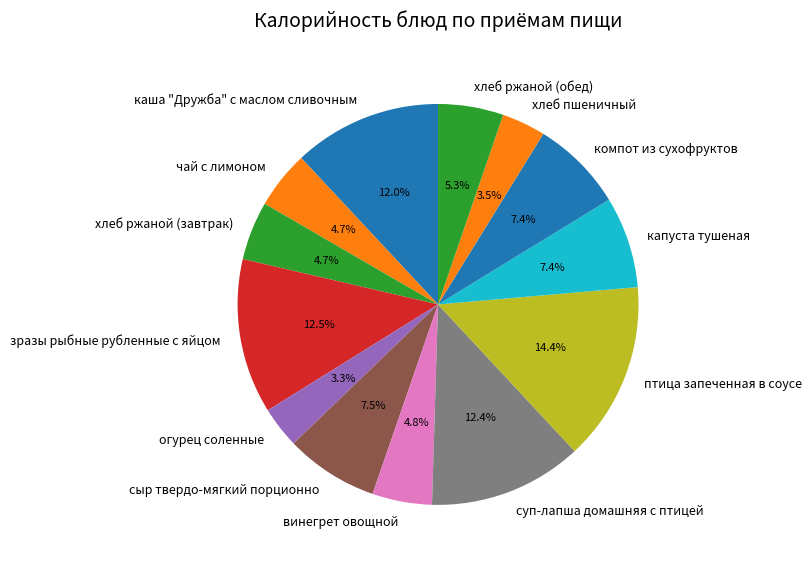

Which slice is the largest?

птица запеченная в соусе